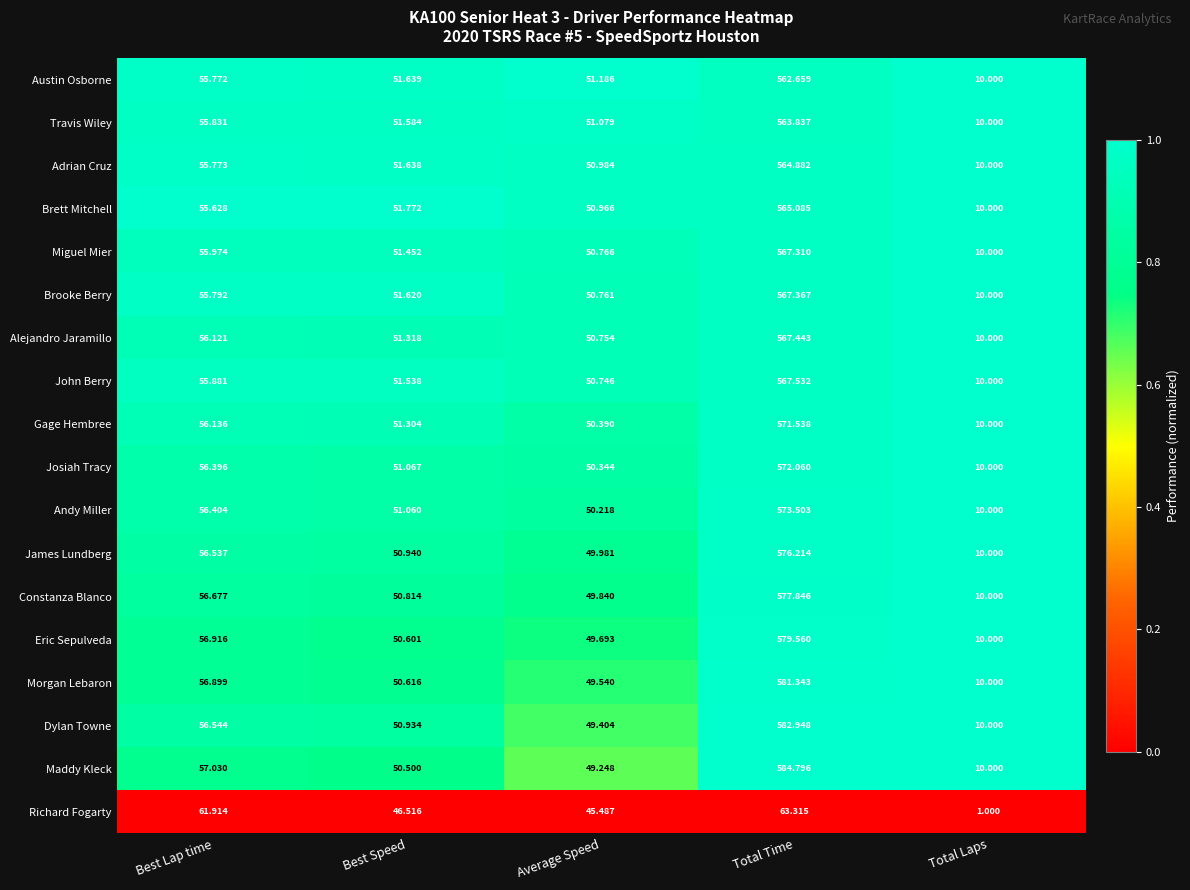

What is the total value across all series at Total Laps?

171.0